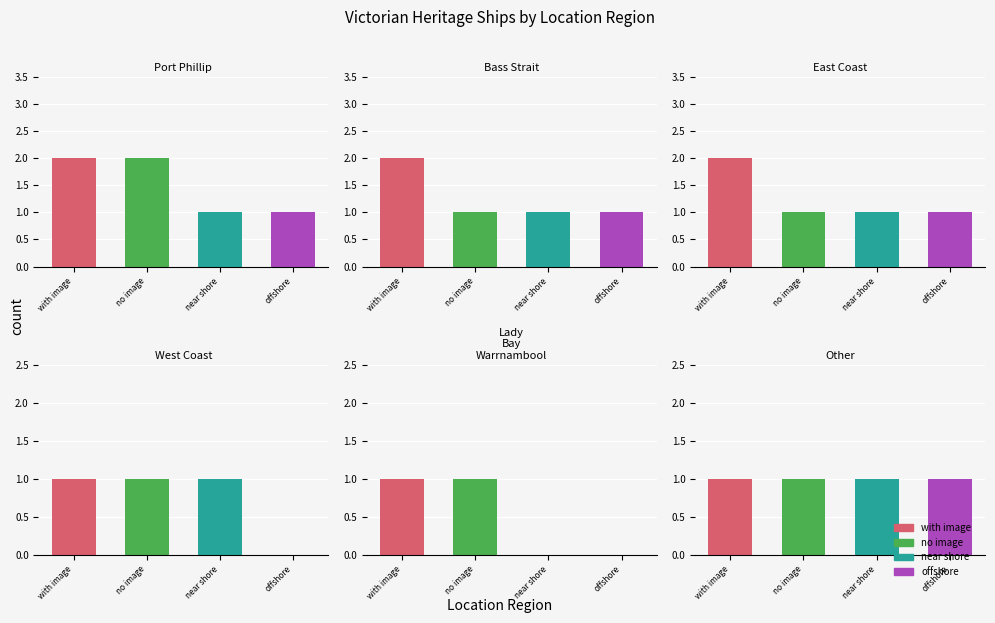

What is the approximate value at Bass Strait?

5